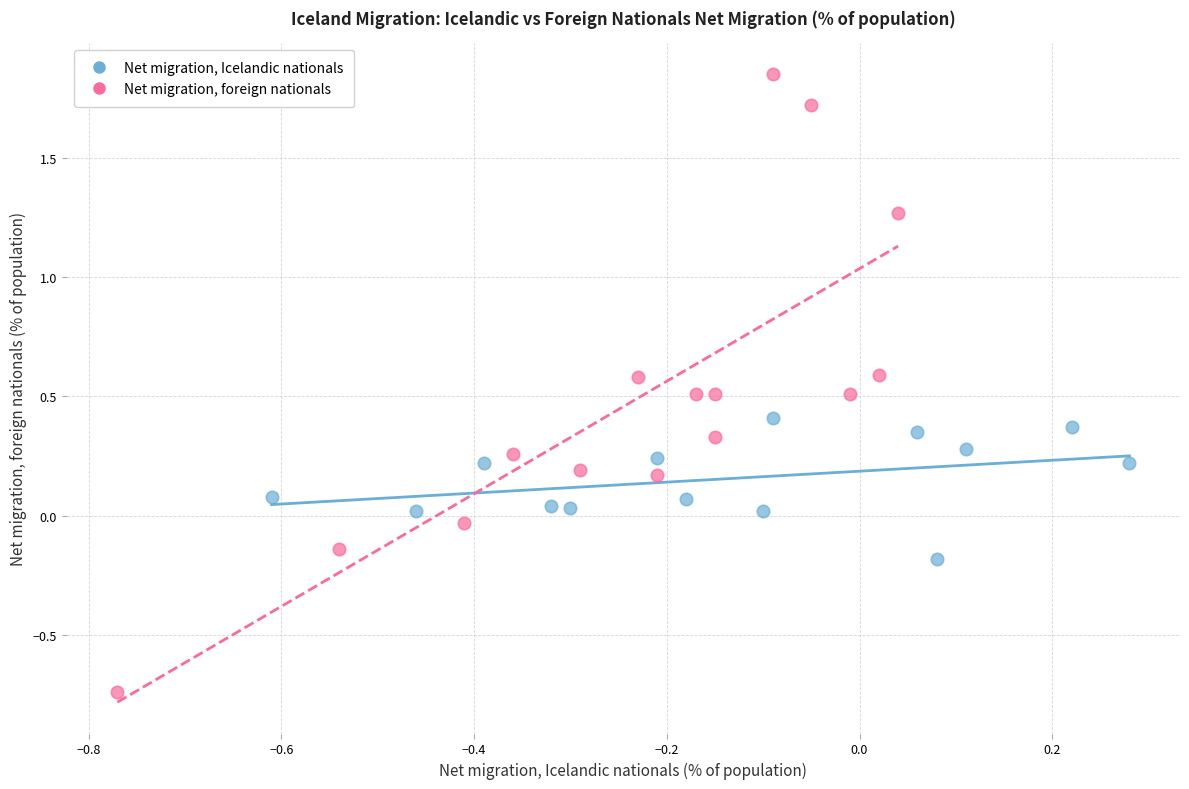

Which series has the largest Y range (max minus min)?

Net migration, foreign nationals